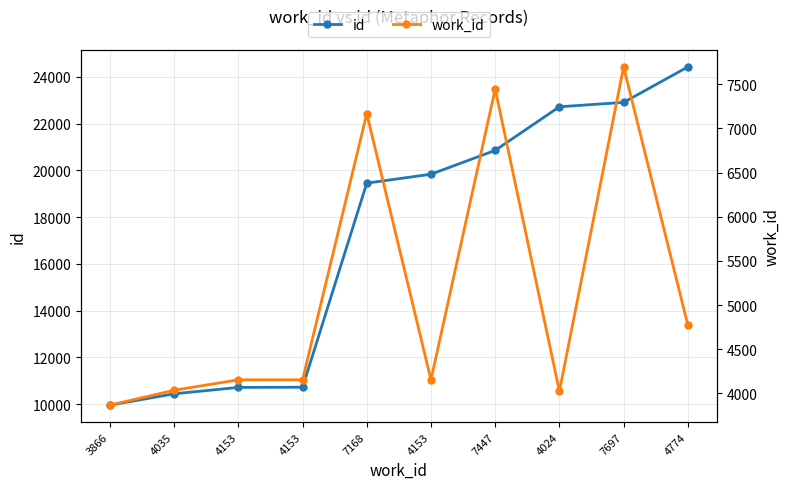

True or false: id has more than 2 points higher than both neighbors.

False